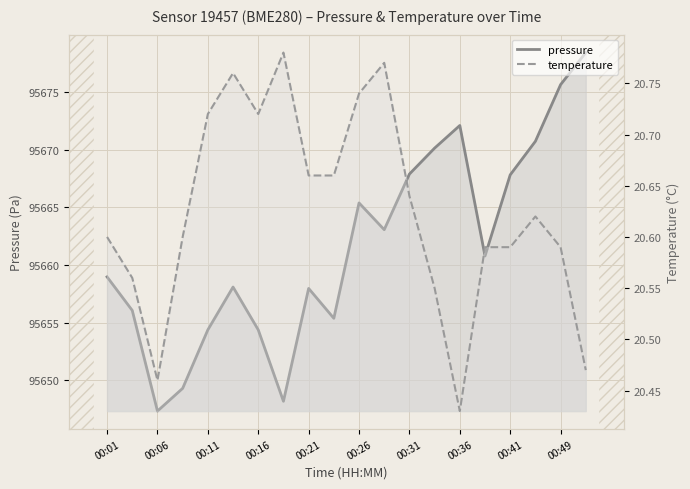

True or false: pressure and temperature intersect in this chart.

False